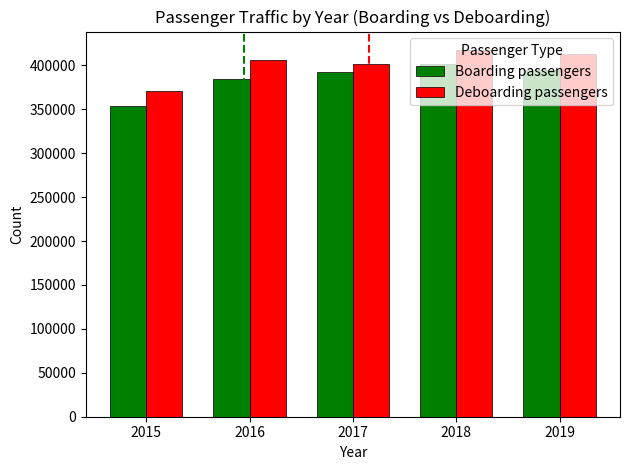

Which label corresponds to the largest value in the chart?

2018